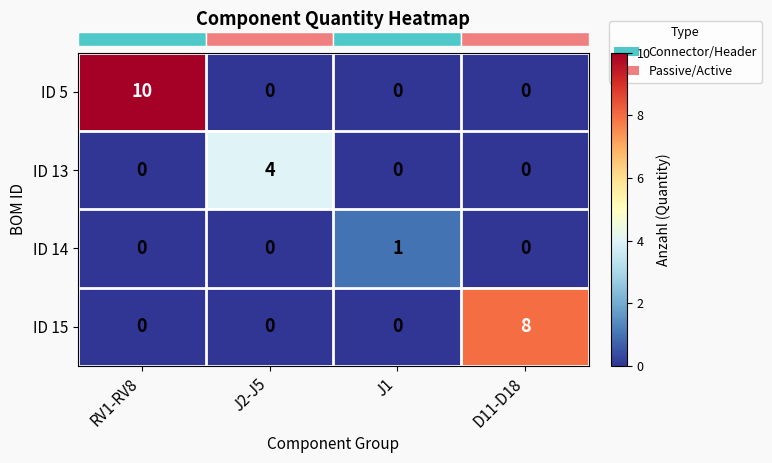

Rank the series by their average value, from highest to lowest.

ID 5, ID 15, ID 13, ID 14